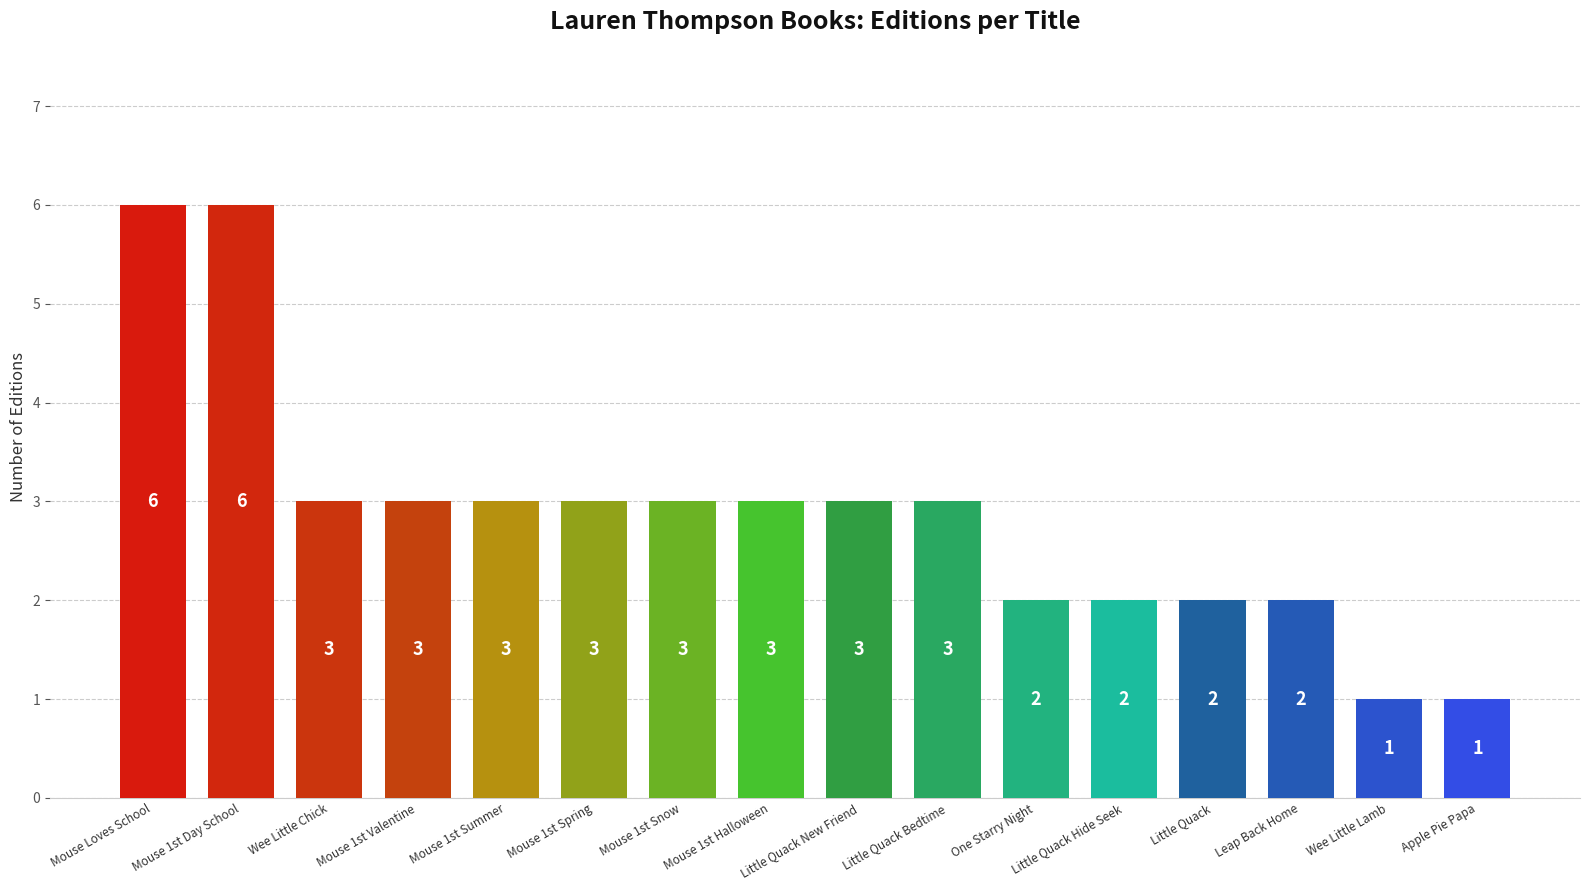

The chart shows a value of 3 at Little Quack New Friend. True or false?

True